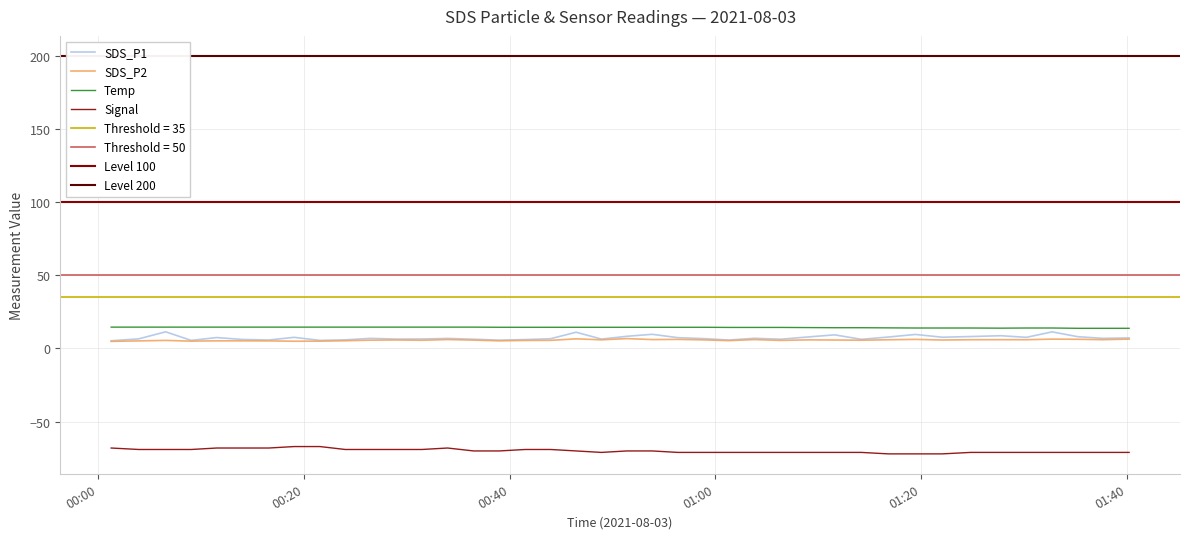

True or false: SDS_P2 and Temp cross at least once.

False